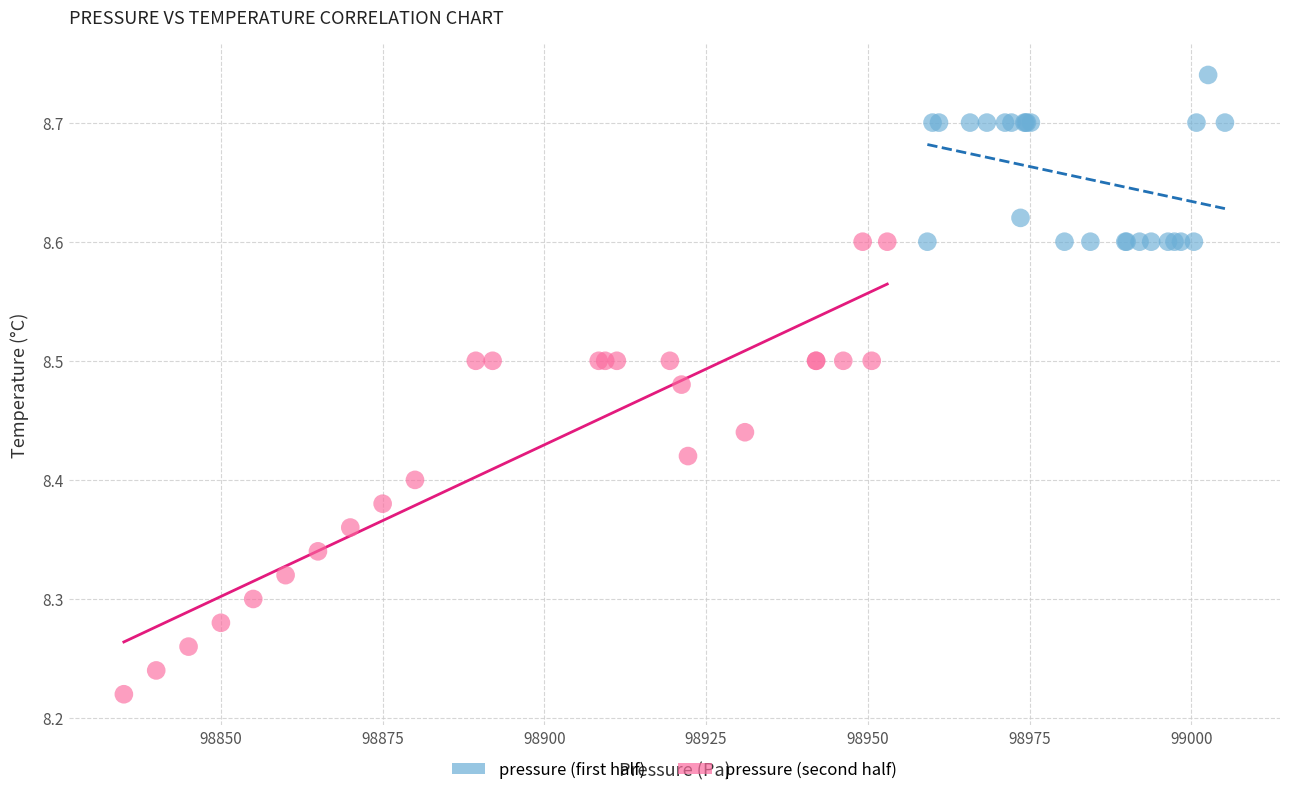

Which series contains the lowest Y value?

pressure (second half)